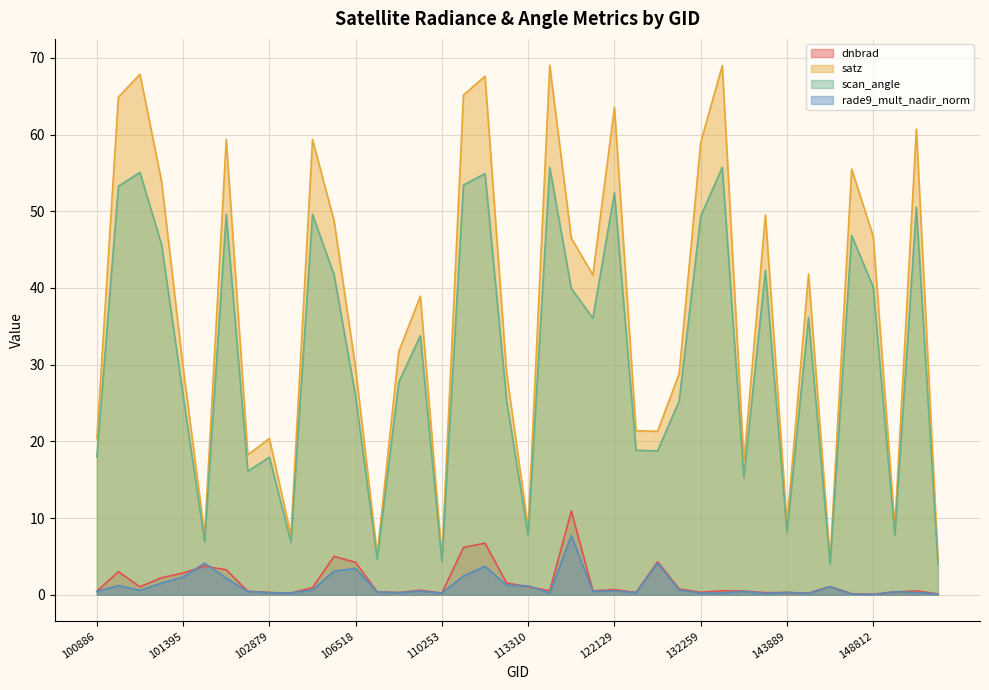

In satz, how many points are higher than both neighbors (excluding endpoints)?

13